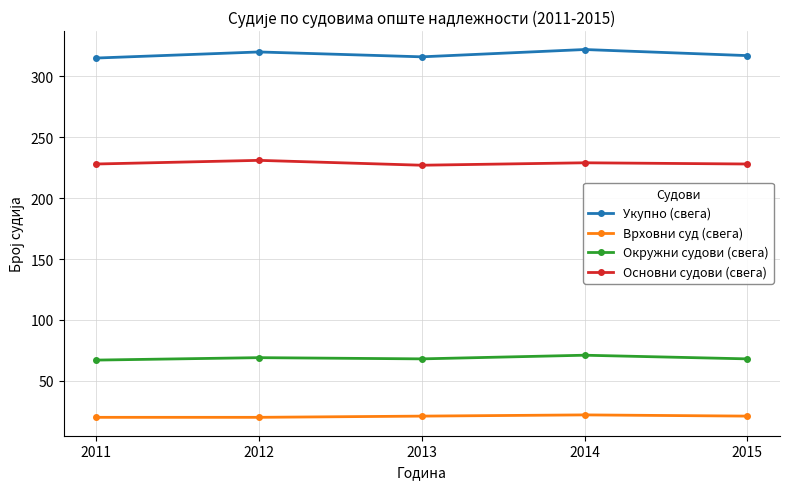

The Врховни суд (свега) series shows 22 at 2014. True or false?

True